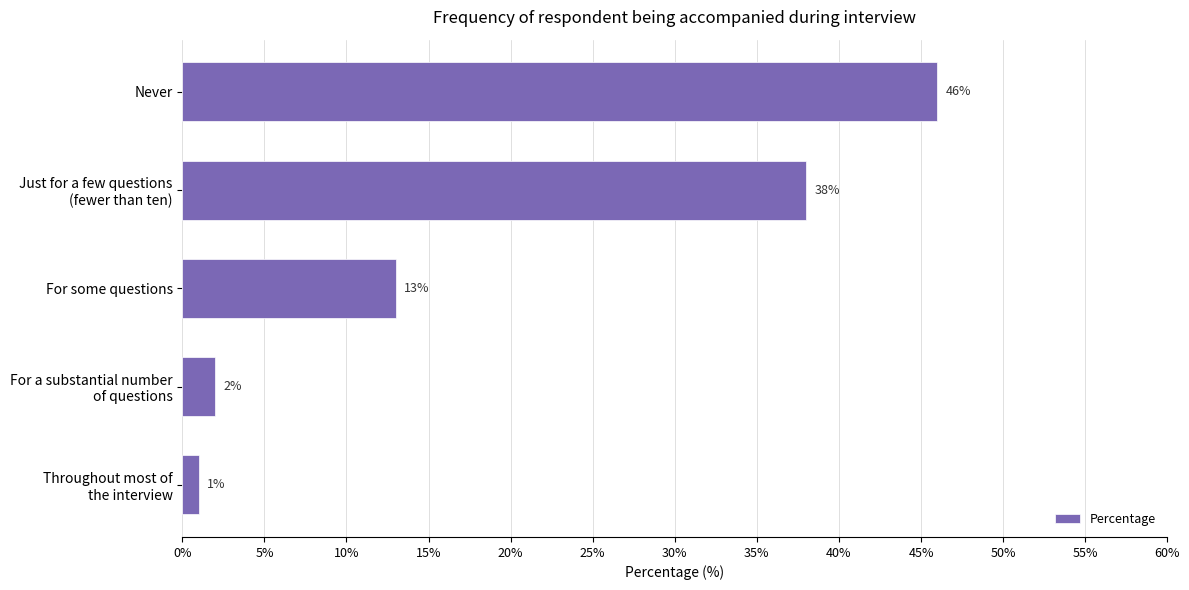

How many values are below 13?

2